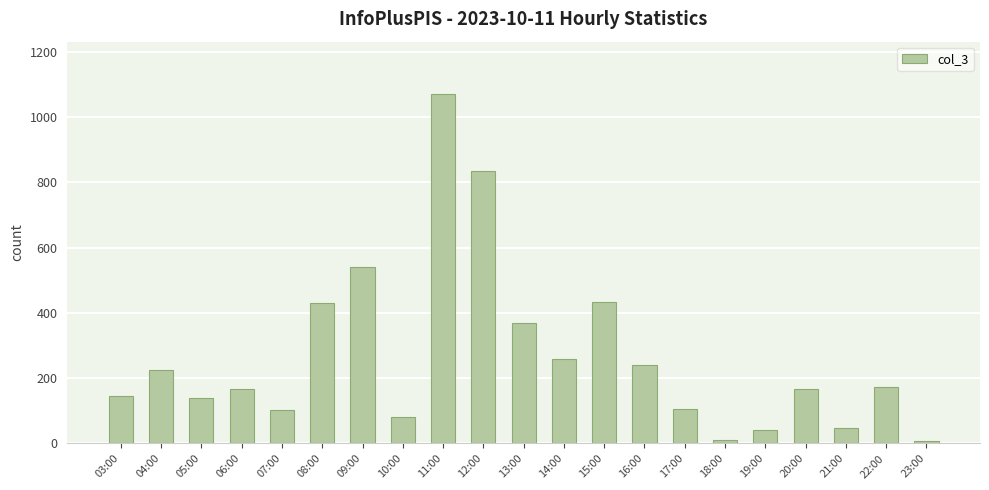

Does the chart contain stacked bars?

No